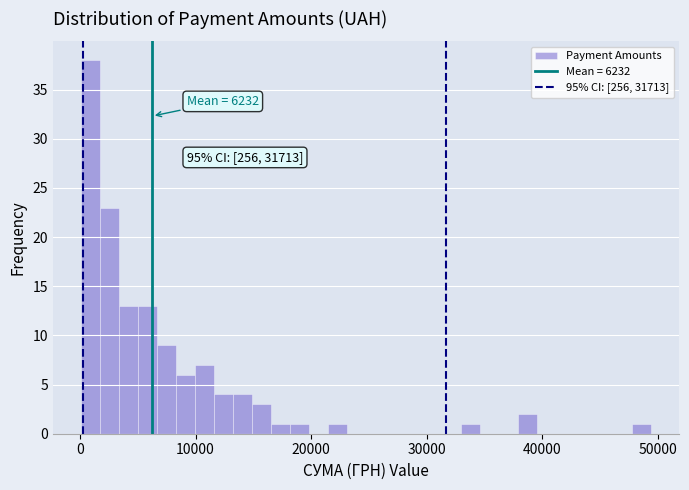

Around what value on the x-axis is the tallest bar? Give the approximate position of its centre, as read against the axis.

1000